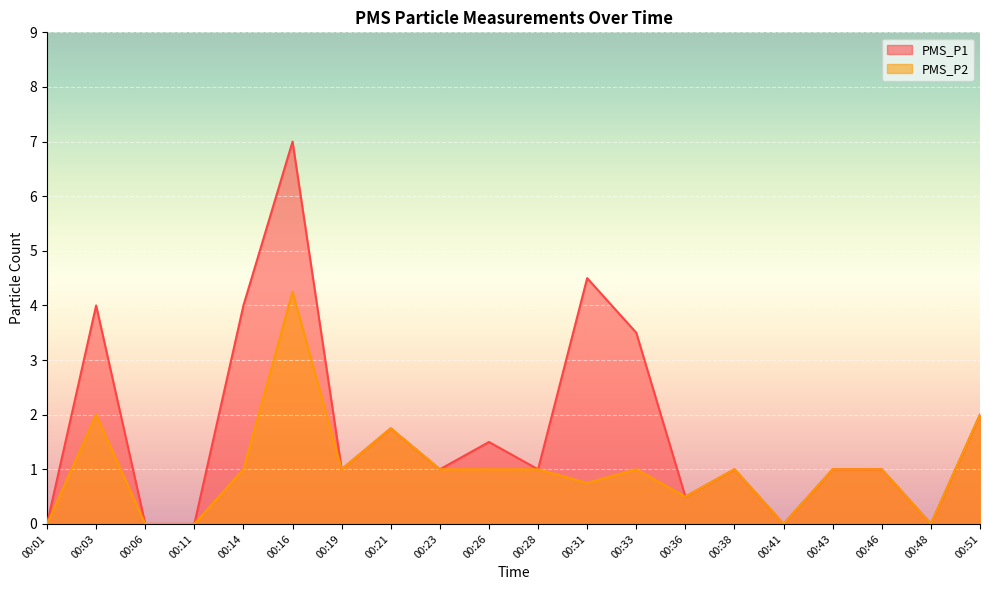

Reading left to right, list all the values displayed in this chart.

PMS_P1: 0.0	4.0	0.0	0.0	4.0	7.0	1.0	1.8	1.0	1.5	1.0	4.5	3.5	0.5	1.0	0.0	1.0	1.0	0.0	2.0
PMS_P2: 0.0	2.0	0.0	0.0	1.0	4.2	1.0	1.8	1.0	1.0	1.0	0.8	1.0	0.5	1.0	0.0	1.0	1.0	0.0	2.0